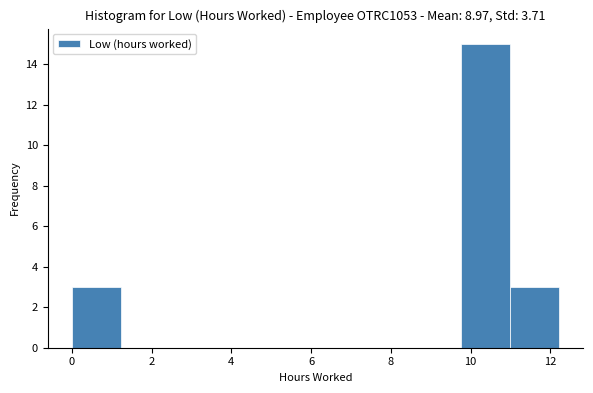

Which range on the x-axis has the tallest bar?

9.8 to 11.0